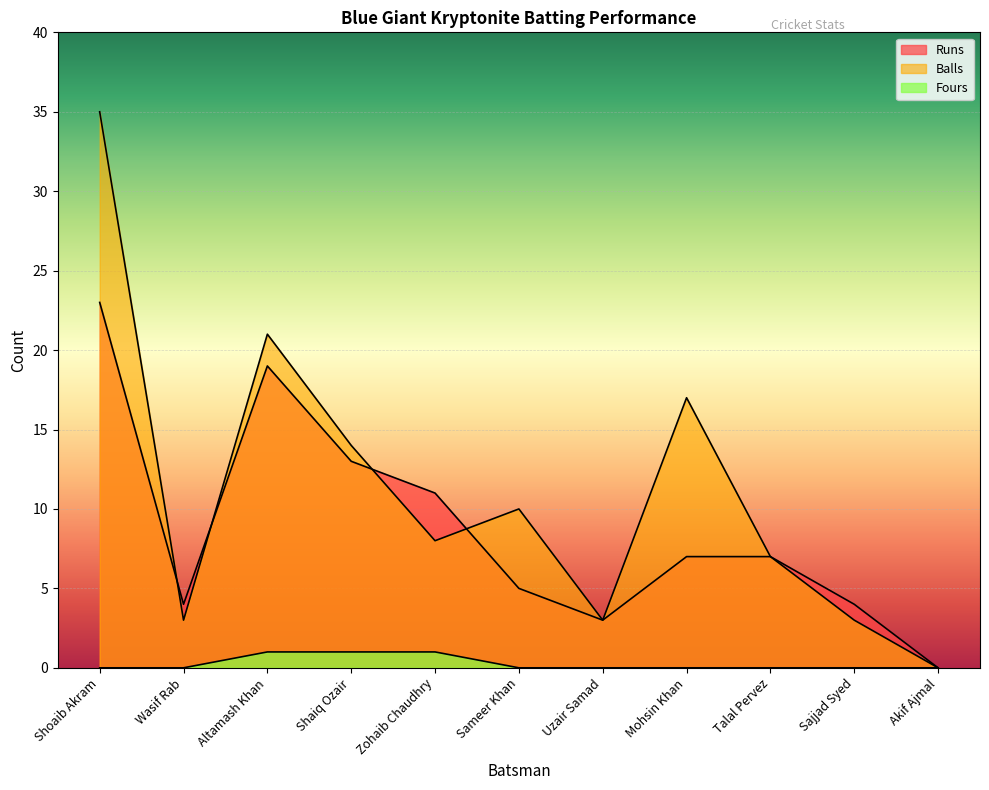

Rank the categories by Balls value from highest to lowest.

Shoaib Akram, Altamash Khan, Mohsin Khan, Shaiq Ozair, Sameer Khan, Zohaib Chaudhry, Talal Pervez, Wasif Rab, Uzair Samad, Sajjad Syed, Akif Ajmal